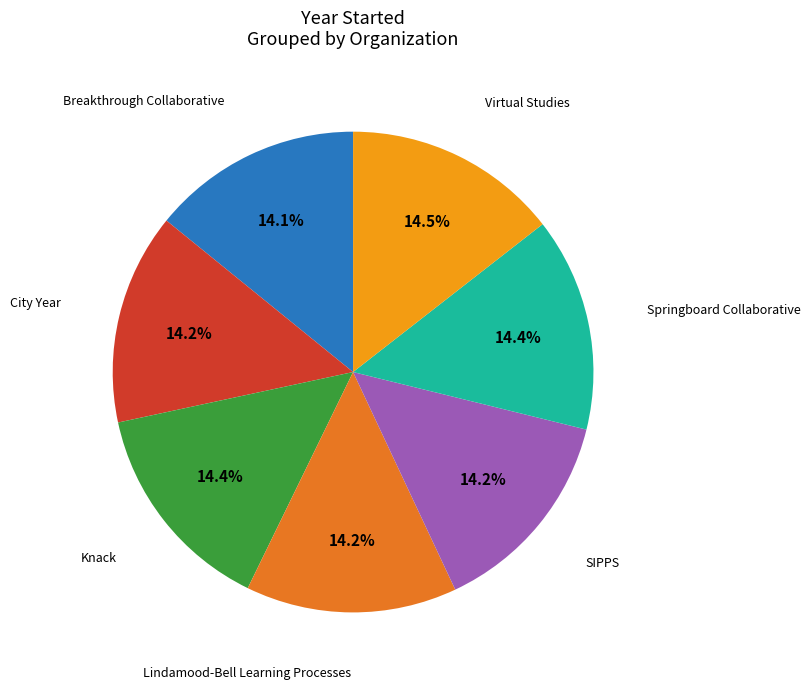

Is there a majority slice in this chart?

No